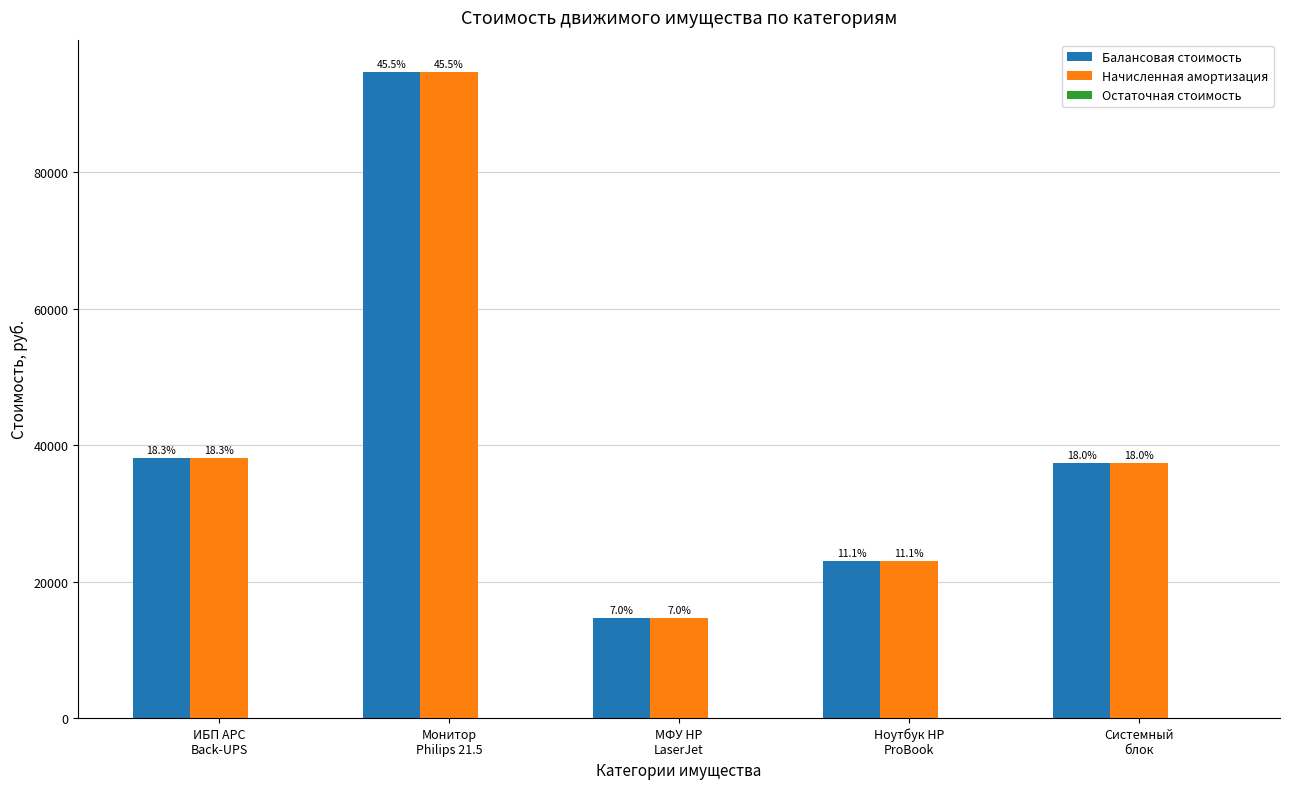

Which series has the largest total across all categories?

Балансовая стоимость